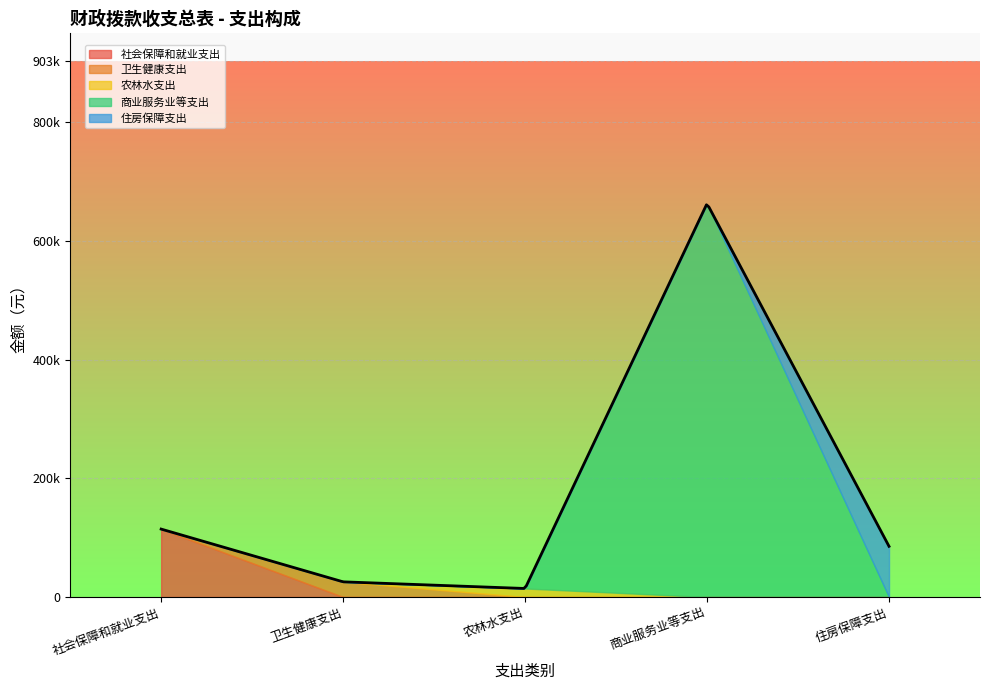

How many categories are shown in the chart?

5